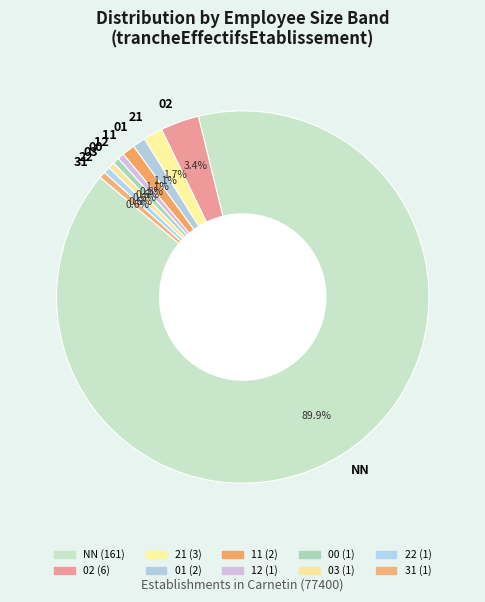

True or false: 00 accounts for 10% of the total.

False